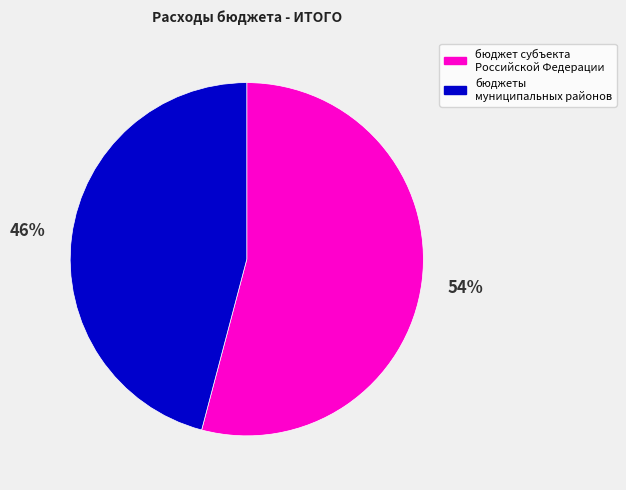

Which slice represents more than half of the pie?

бюджет субъекта Российской Федерации